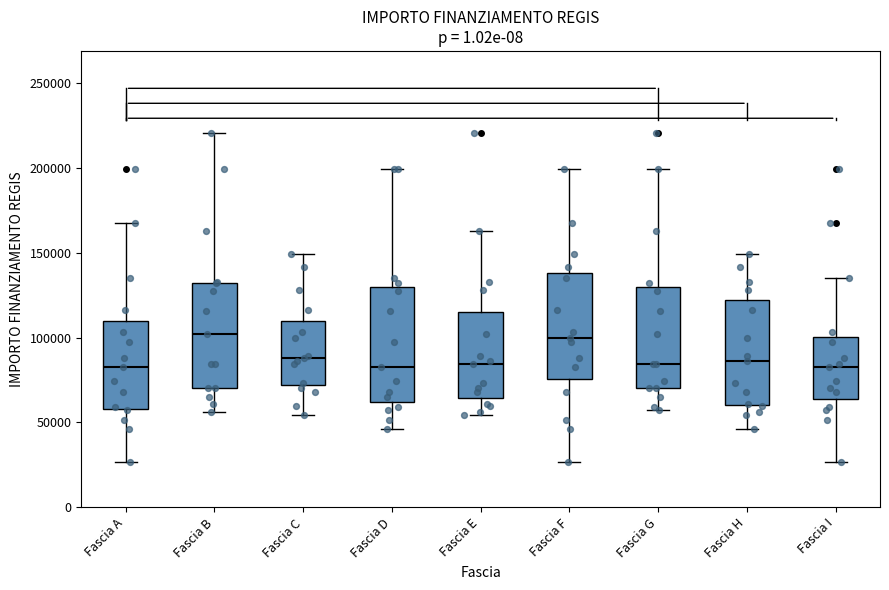

Reading left to right, transcribe this box plot: for each box, give where its median line is, the range the box spans, and where its two whiskers end, as read against the y-axis. The values are not printed on the chart, so give them approximately, as read against the axis.

Fascia A: median 85000, box 60000 to 110000, whiskers 25000 to 170000
Fascia B: median 100000, box 70000 to 135000, whiskers 55000 to 220000
Fascia C: median 90000, box 70000 to 110000, whiskers 55000 to 150000
Fascia D: median 85000, box 60000 to 130000, whiskers 45000 to 200000
Fascia E: median 85000, box 65000 to 115000, whiskers 55000 to 165000
Fascia F: median 100000, box 75000 to 140000, whiskers 25000 to 200000
Fascia G: median 85000, box 70000 to 130000, whiskers 55000 to 200000
Fascia H: median 85000, box 60000 to 120000, whiskers 45000 to 150000
Fascia I: median 85000, box 65000 to 100000, whiskers 25000 to 135000